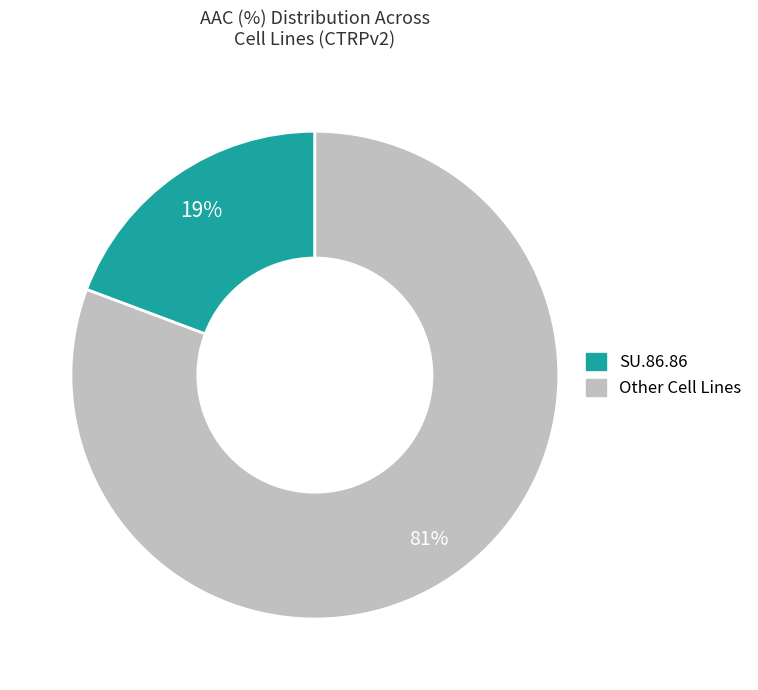

To the nearest percent, what is the average slice percentage?

50%